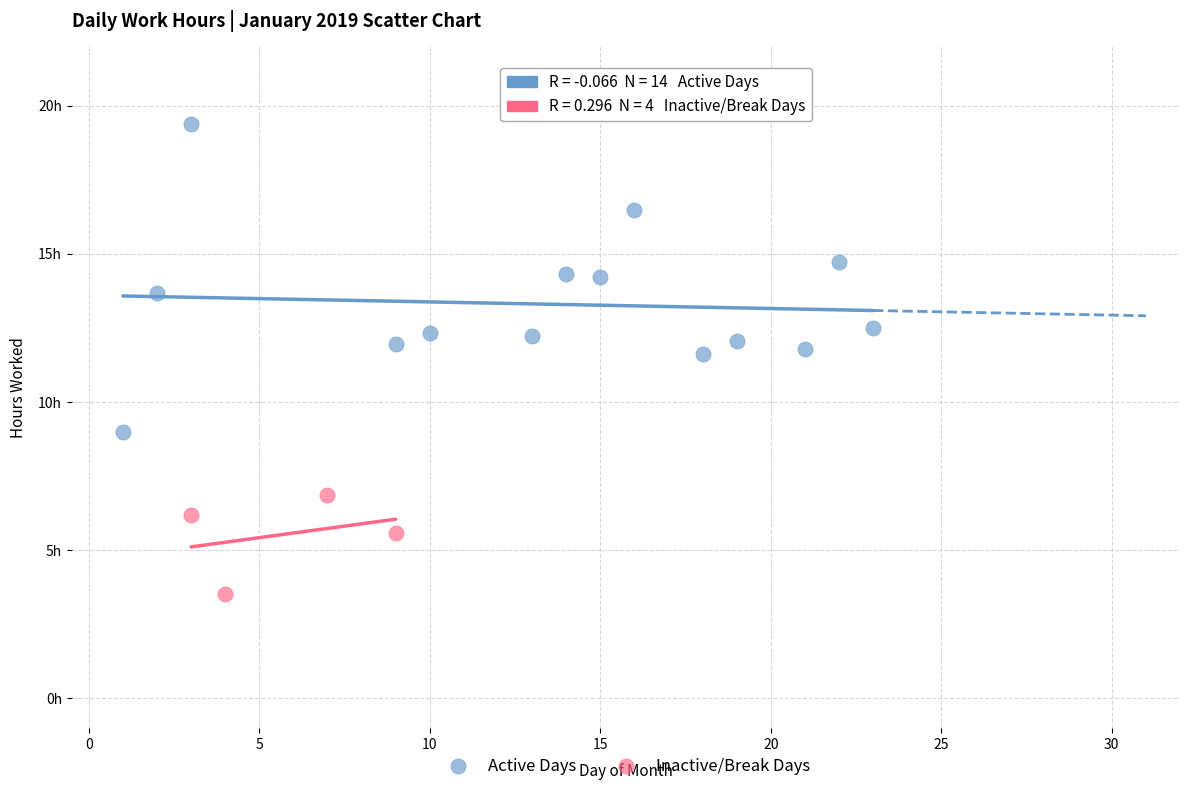

Which series contains the highest Y value?

Active Days